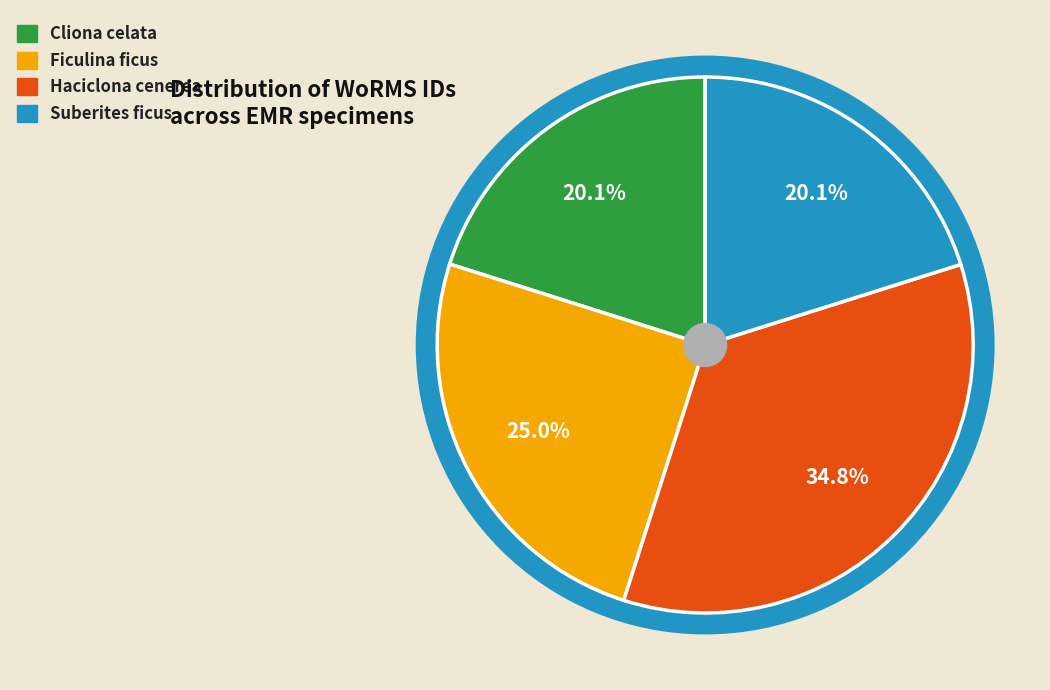

What is the ratio of the value at Cliona celata to the value at Suberites ficus?

1.0